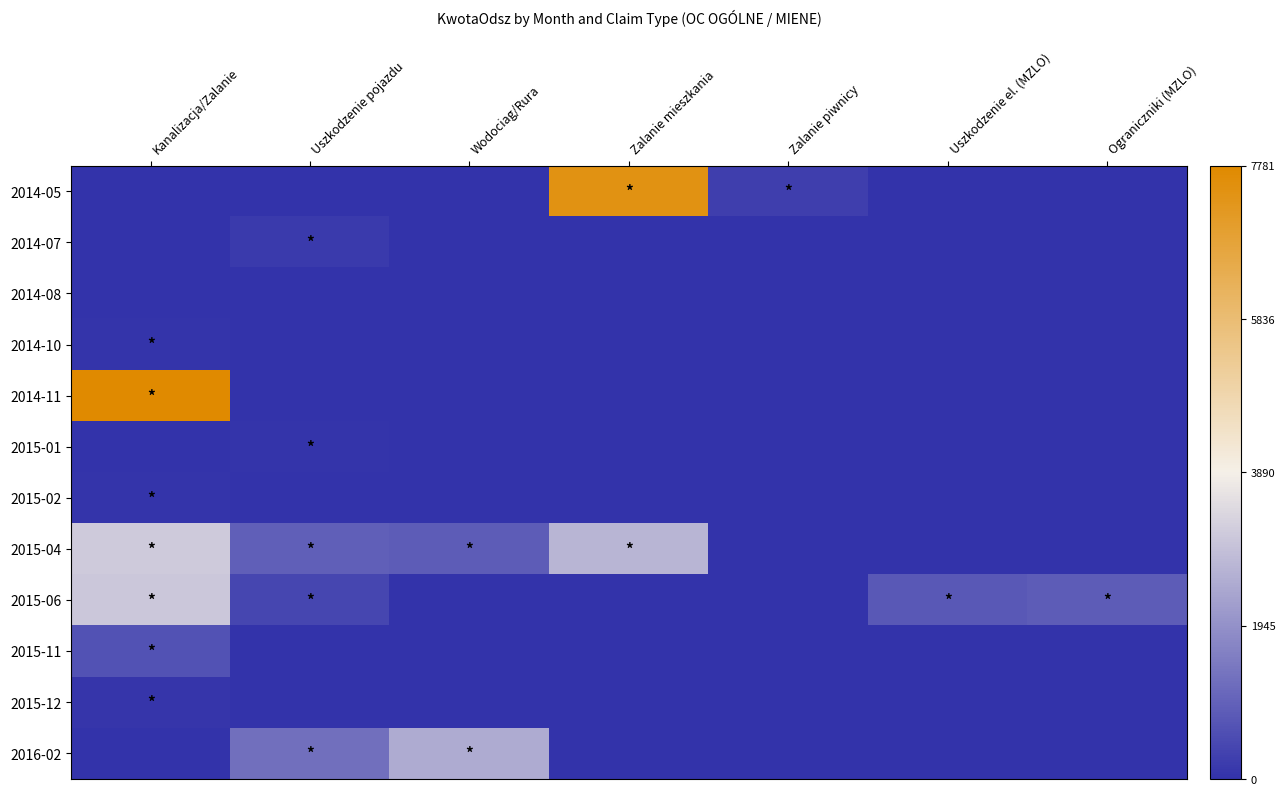

Between Kanalizacja/Zalanie and Uszkodzenie pojazdu, which is larger?

Kanalizacja/Zalanie